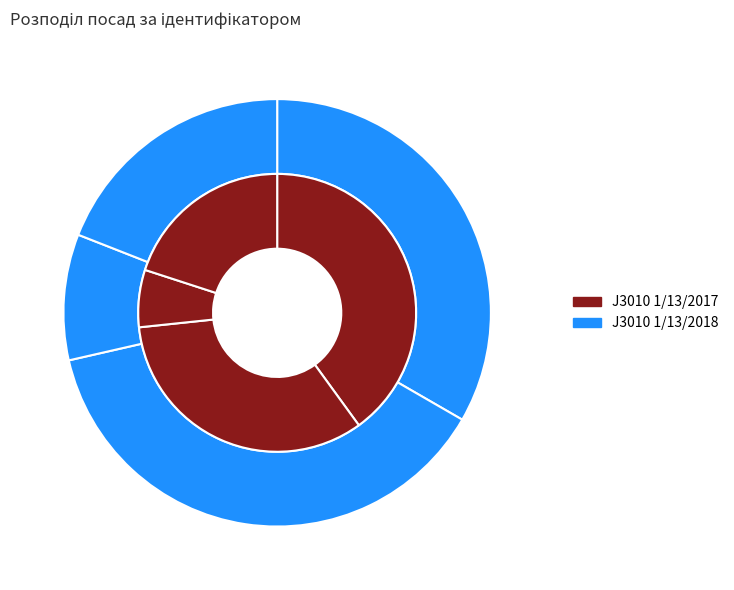

Is the sum of Ректор and Завідувач філією greater than half?

No